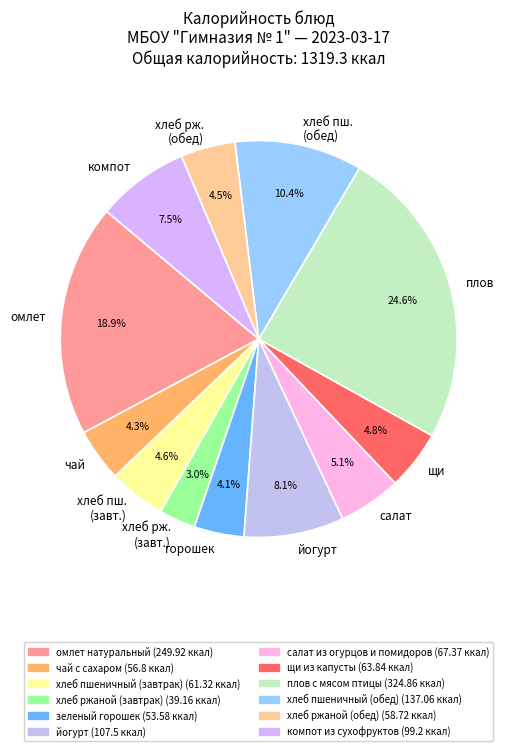

Which slice is the largest?

плов